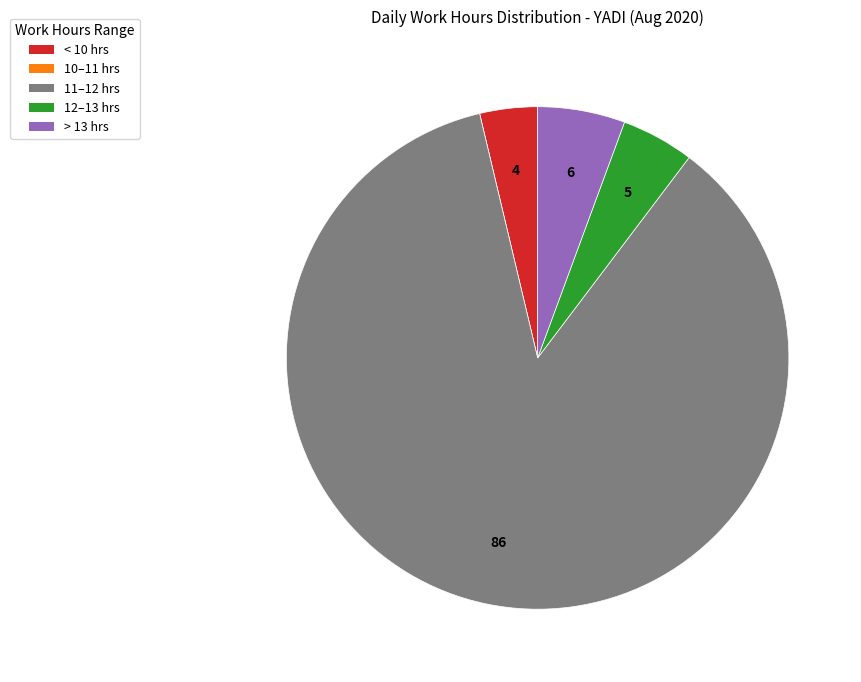

Is there a majority slice in this chart?

Yes